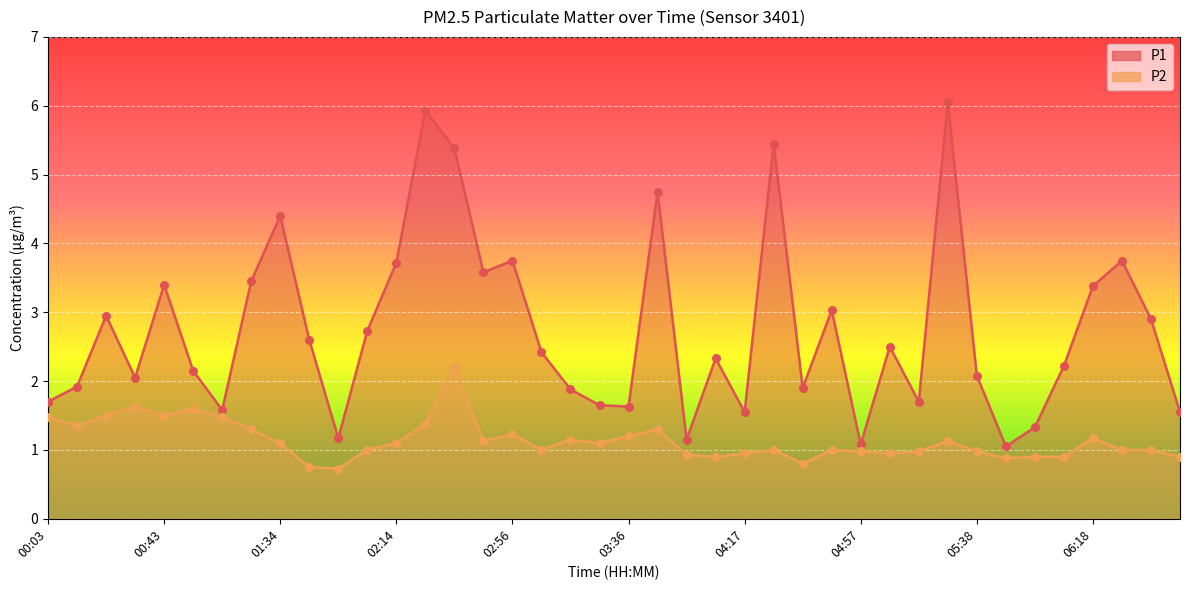

Which series has the largest total across all categories?

P1